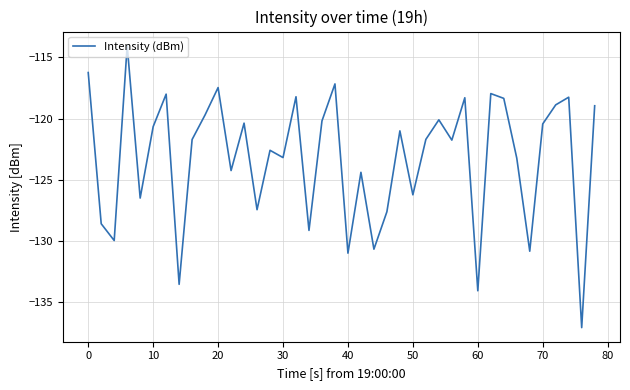

What is the average value?

-123.3